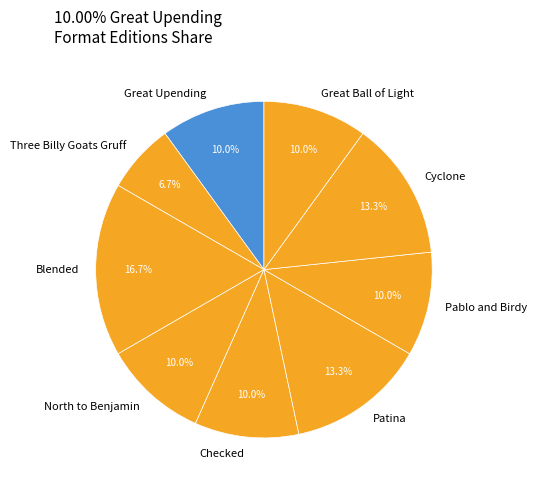

Approximately how many times larger is the value at Blended compared to Great Ball of Light?

1.7